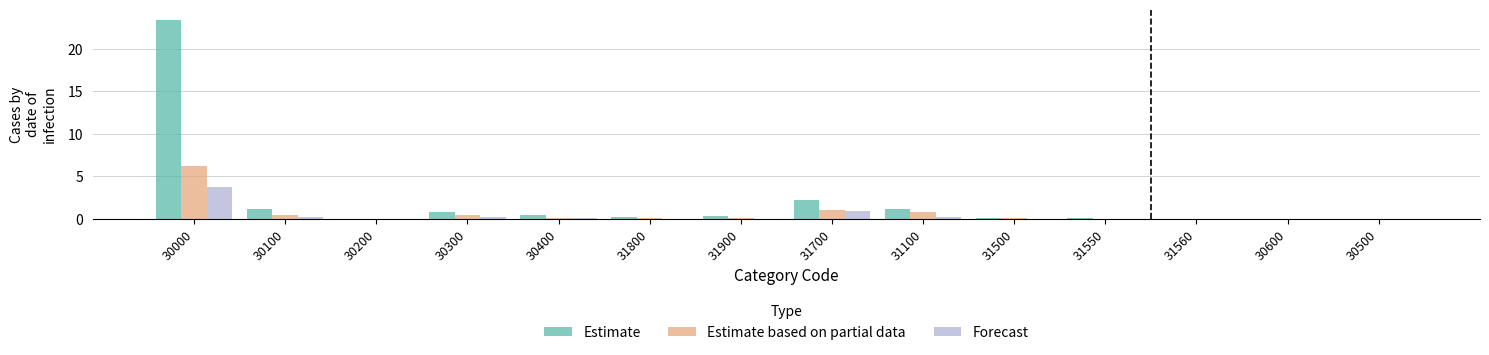

The Estimate based on partial data series shows 6.2 at 30000. True or false?

True